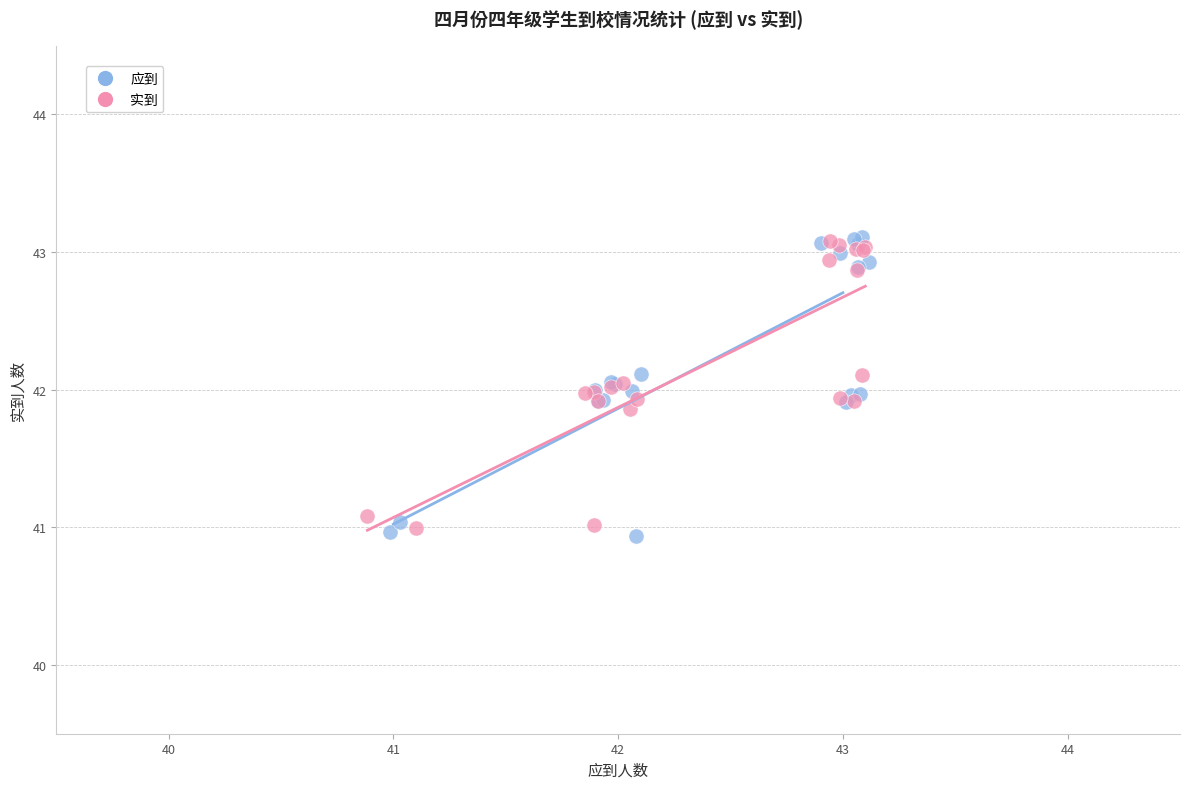

Which series has the widest spread of Y values?

应到